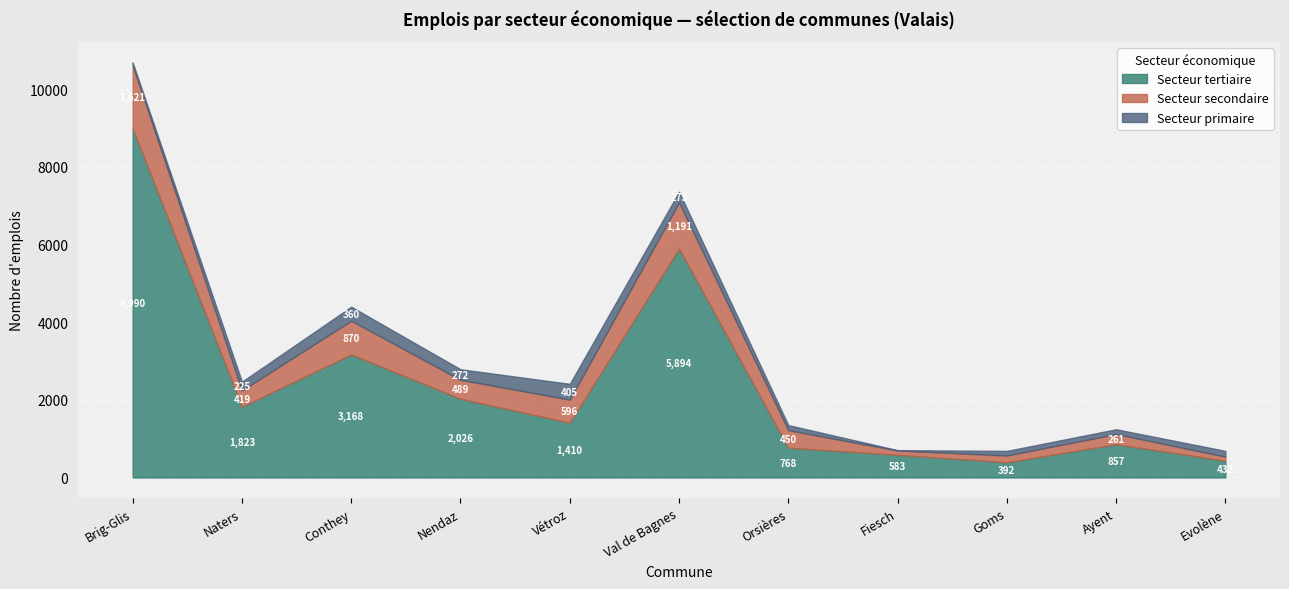

Between which two adjacent categories do Secteur primaire and Secteur secondaire first intersect?

Ayent and Evolène